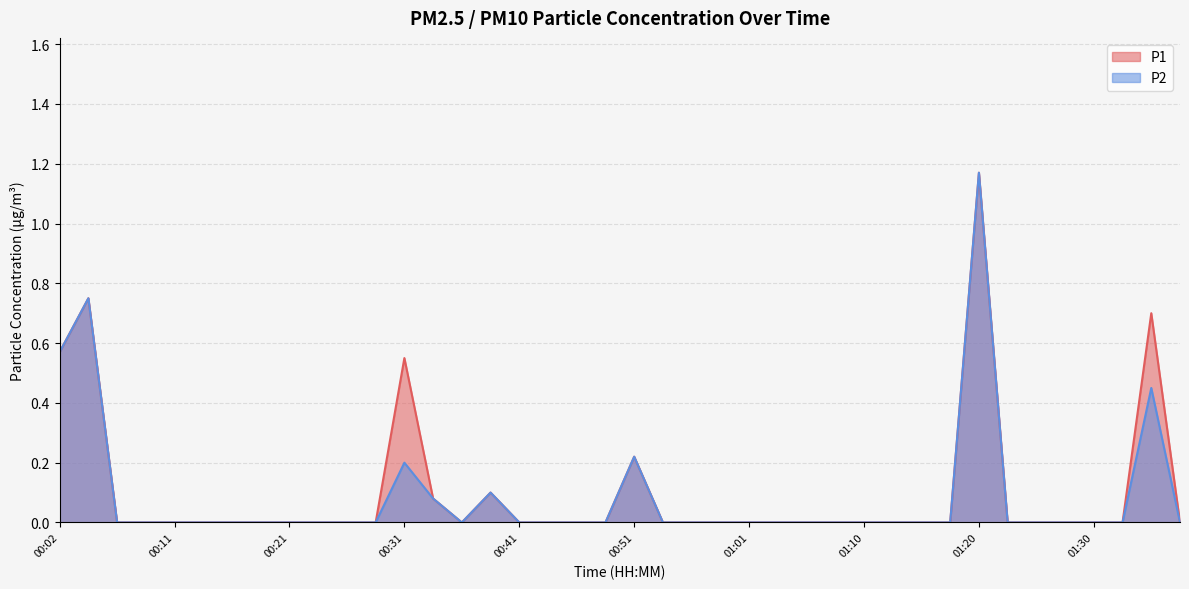

At which category is the sum across all series the highest?

01:20